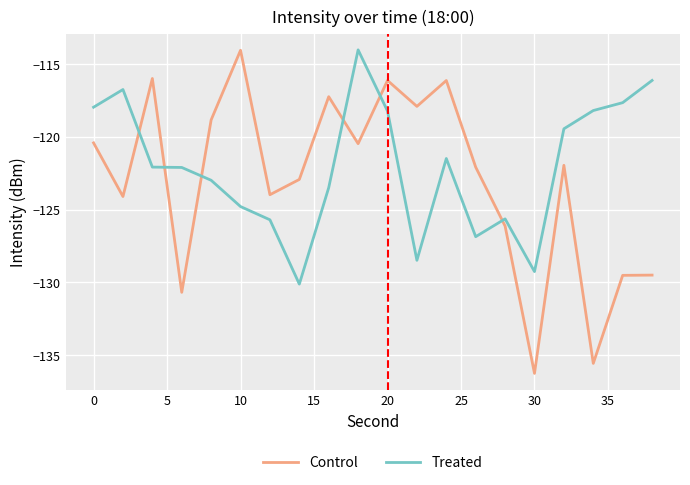

True or false: Control and Treated cross at least once.

True